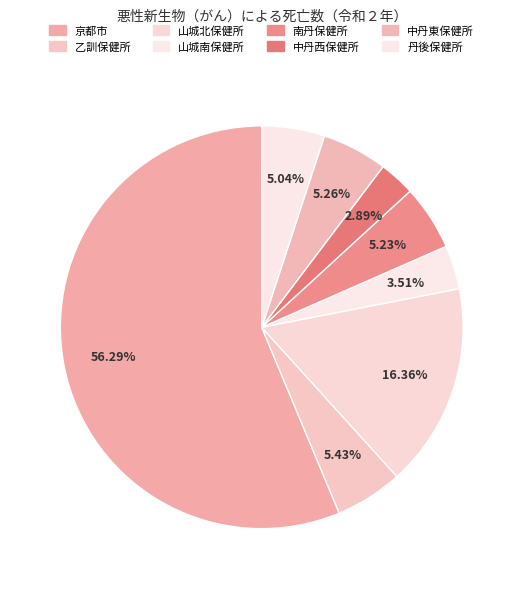

Which slice is the largest?

京都市